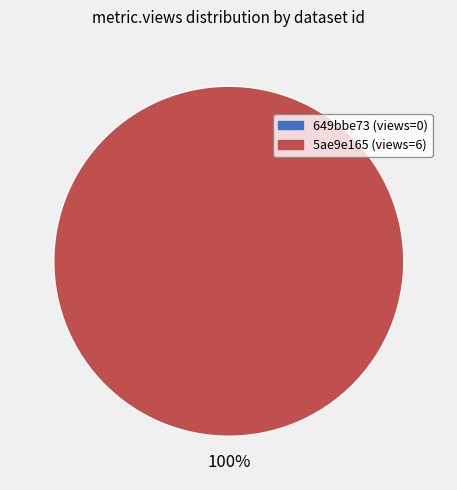

How much of the chart is everything except 649bbe73078190f8a0e771a6?

100.0%